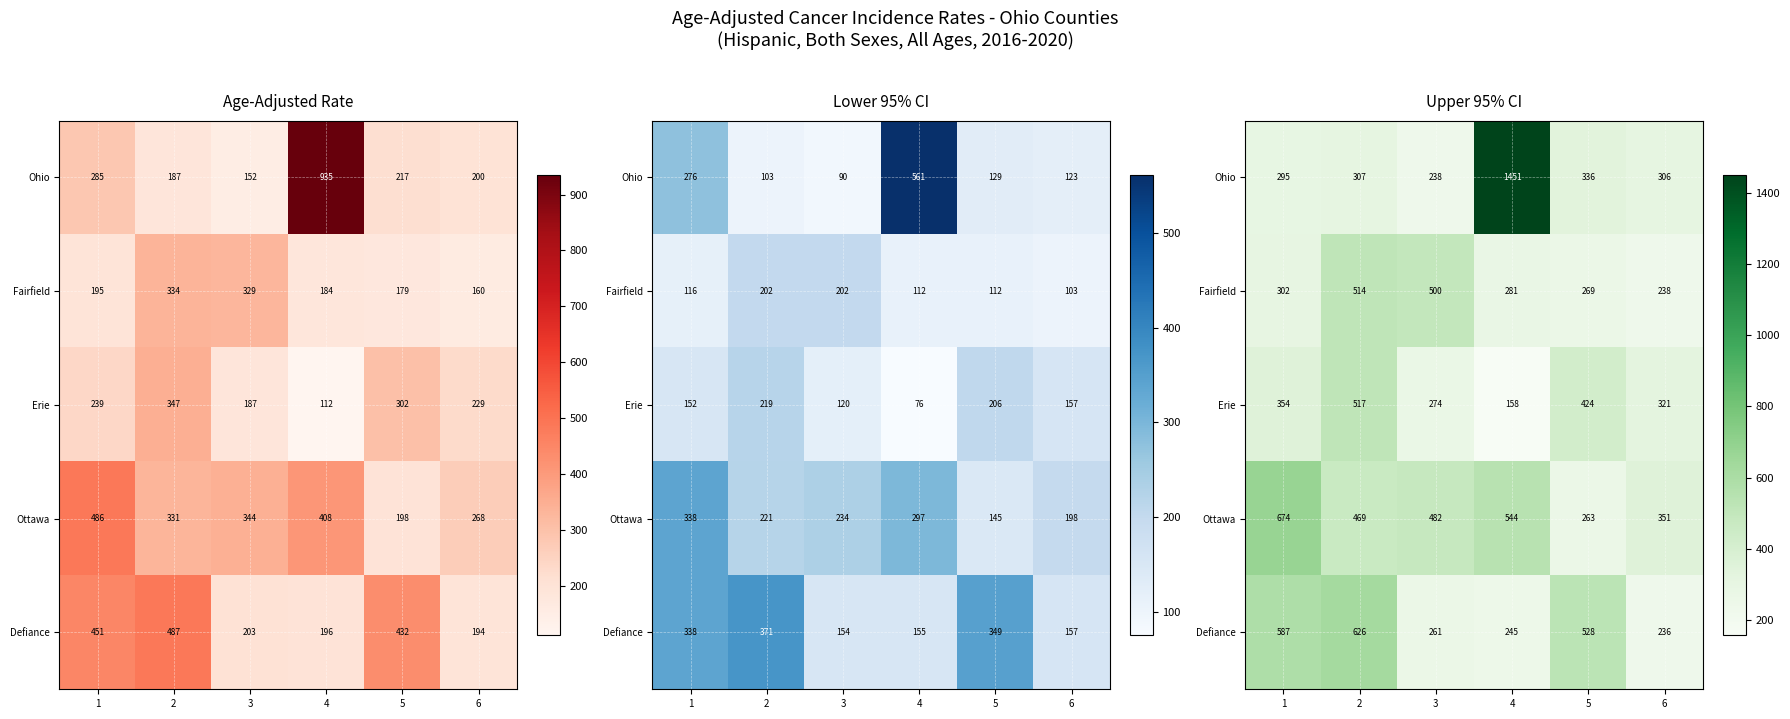

Which has a higher value, 5 or 1?

5